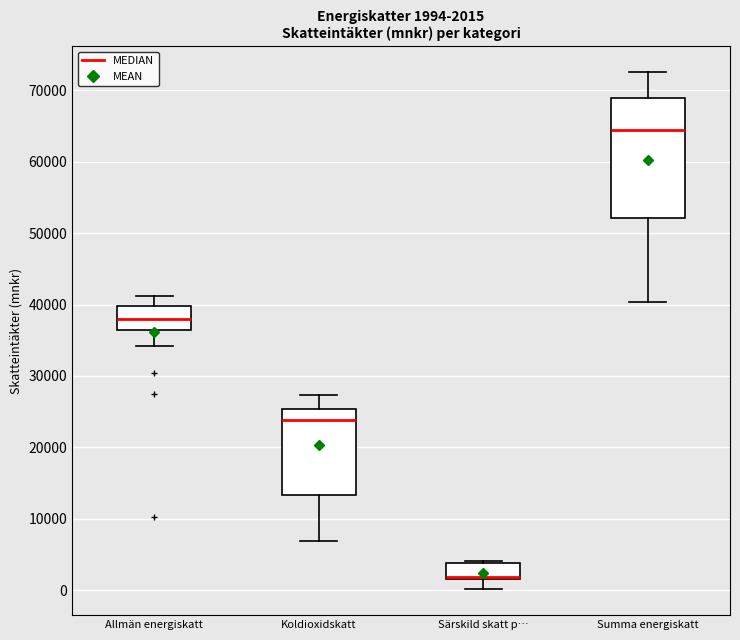

Comparing the boxes themselves (not the whiskers), which one is the tallest?

Summa energiskatt